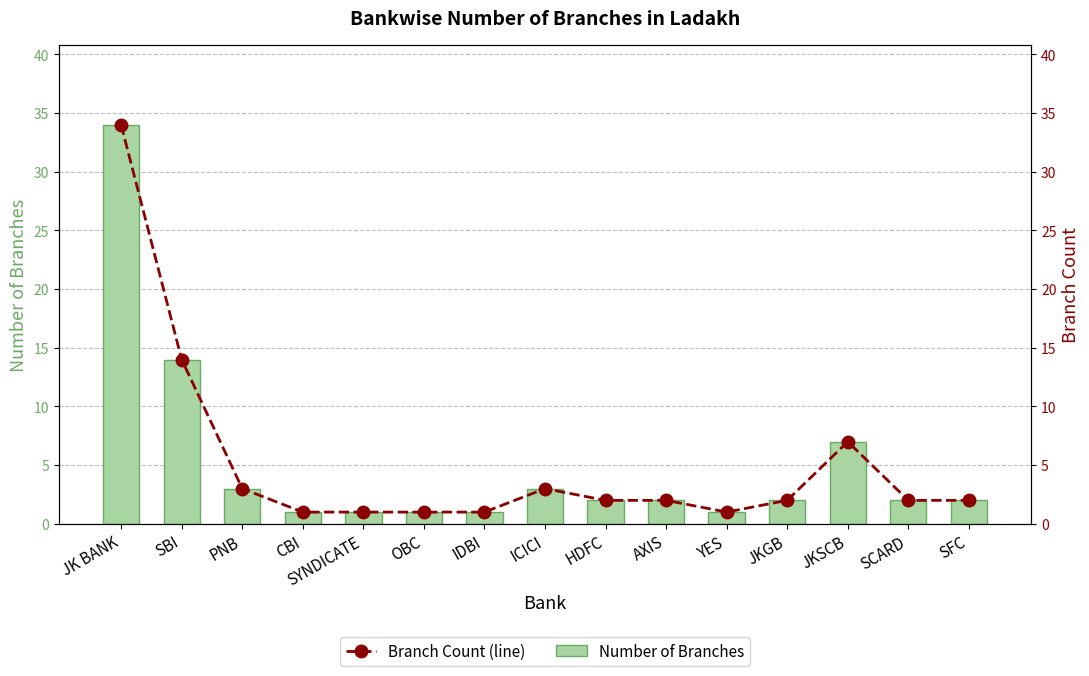

At which label does Branch Count (line) reach its minimum?

CBI